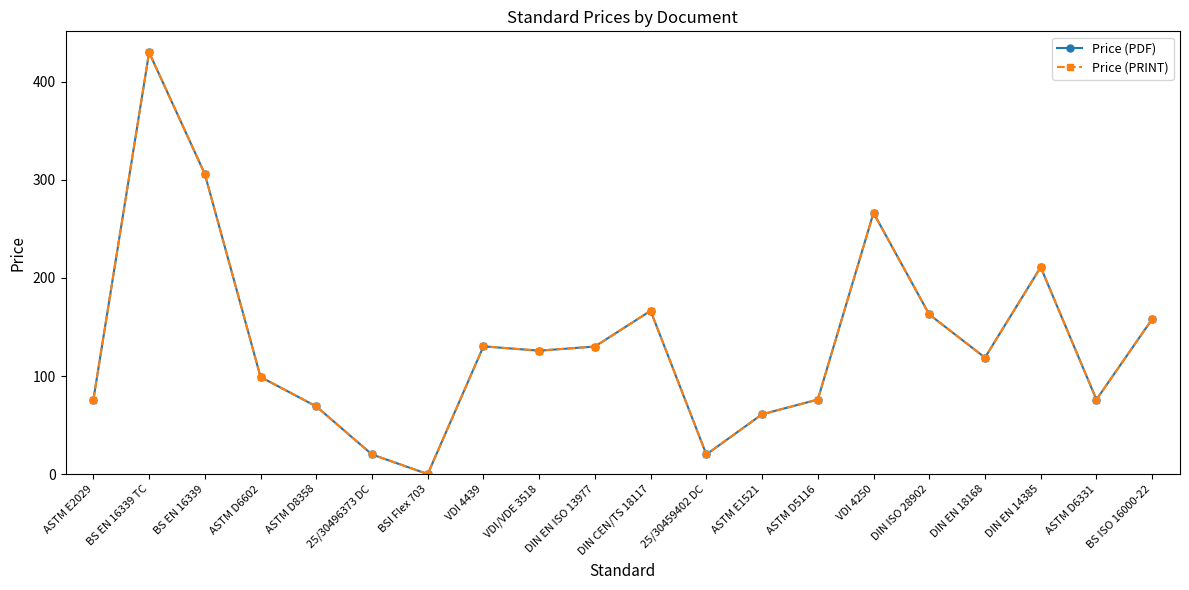

Where is Price (PRINT) nearest to the value 215?

DIN EN 14385